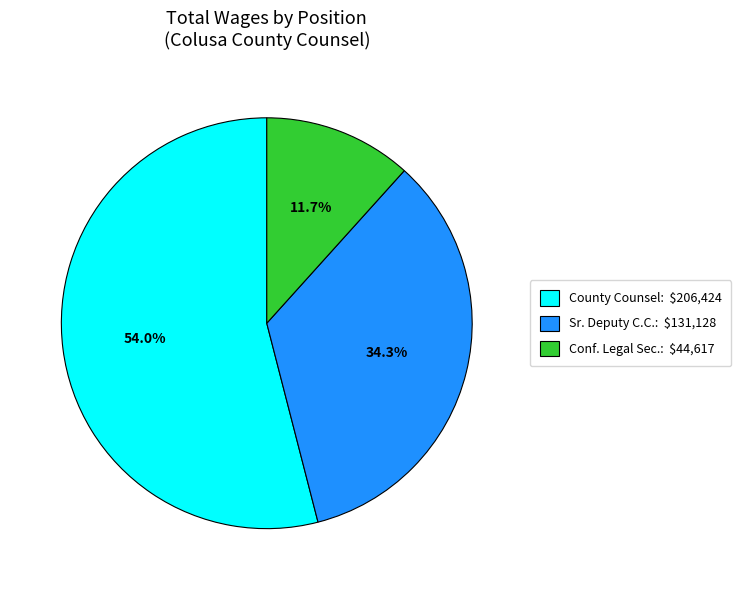

To the nearest percent, what is the difference between the largest and smallest slice percentages?

42%